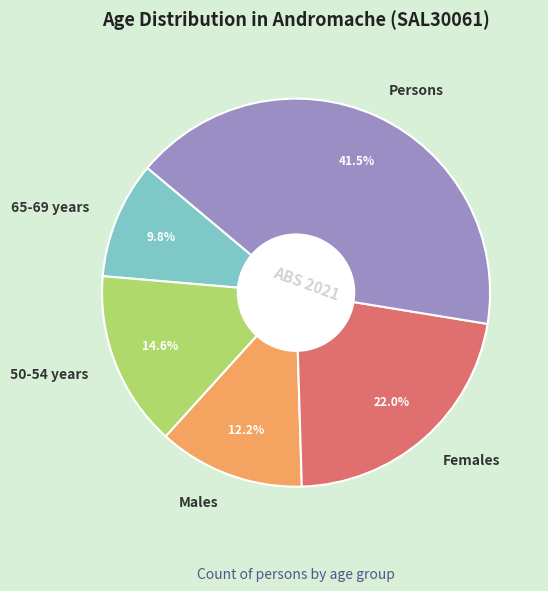

Which has a higher value, Females or Persons?

Persons